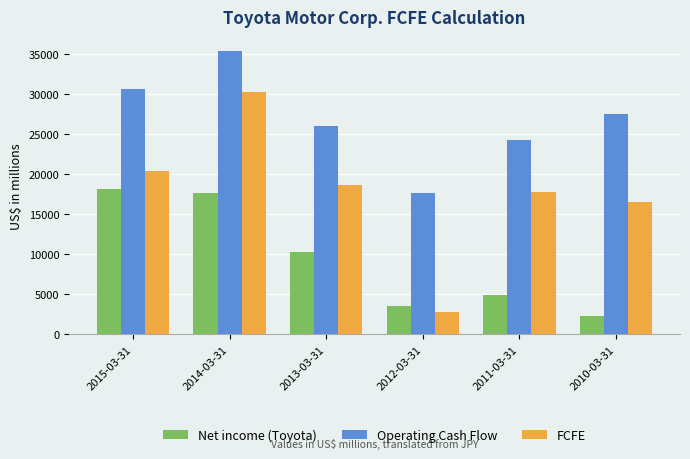

How many categories are shown in the chart?

6